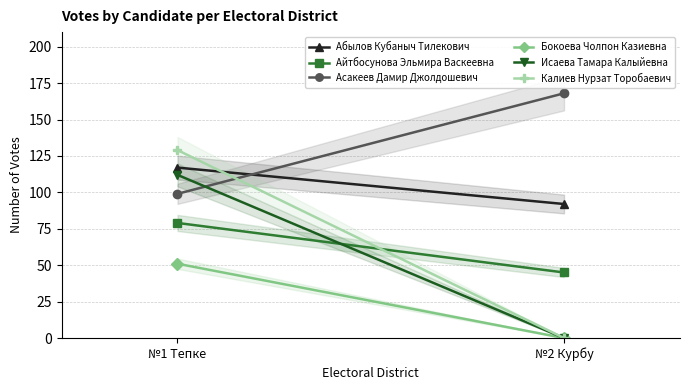

How many data points in Айтбосунова Эльмира Васкеевна are less than 79?

1